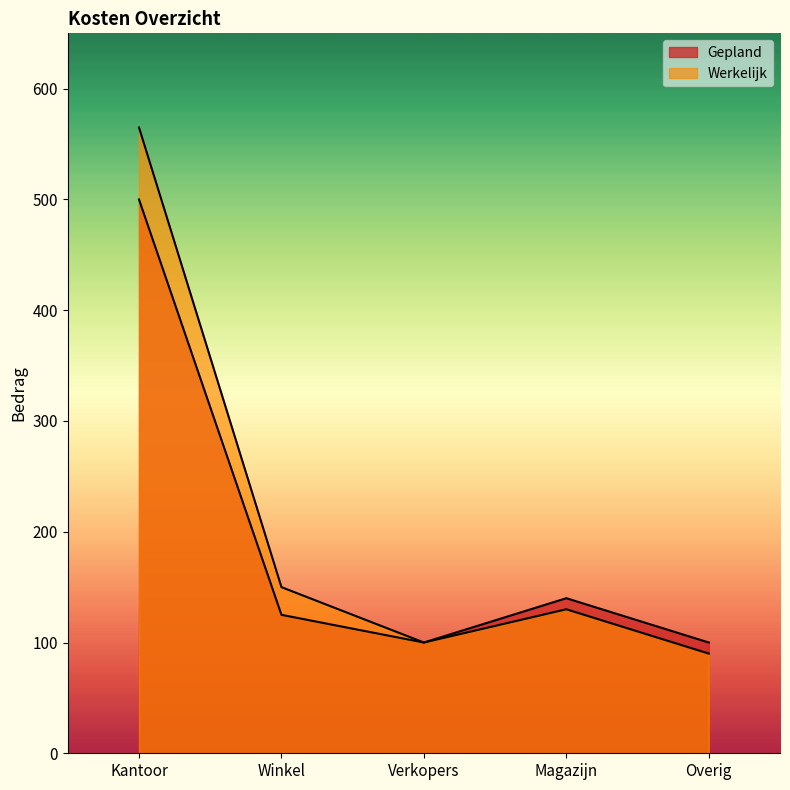

Which has a higher value, Winkel or Magazijn?

Magazijn